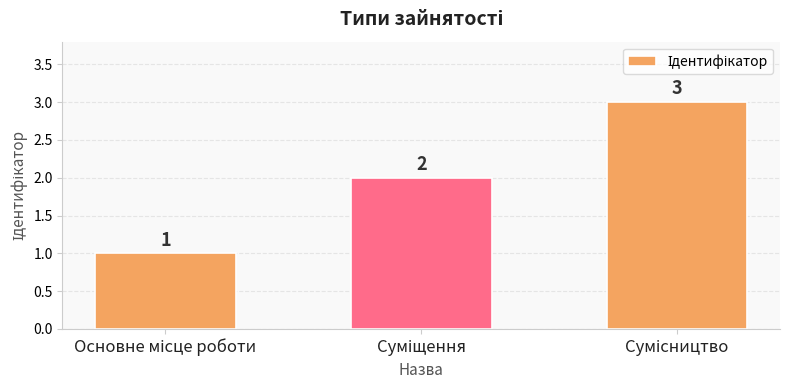

What is the maximum value shown in the chart?

3